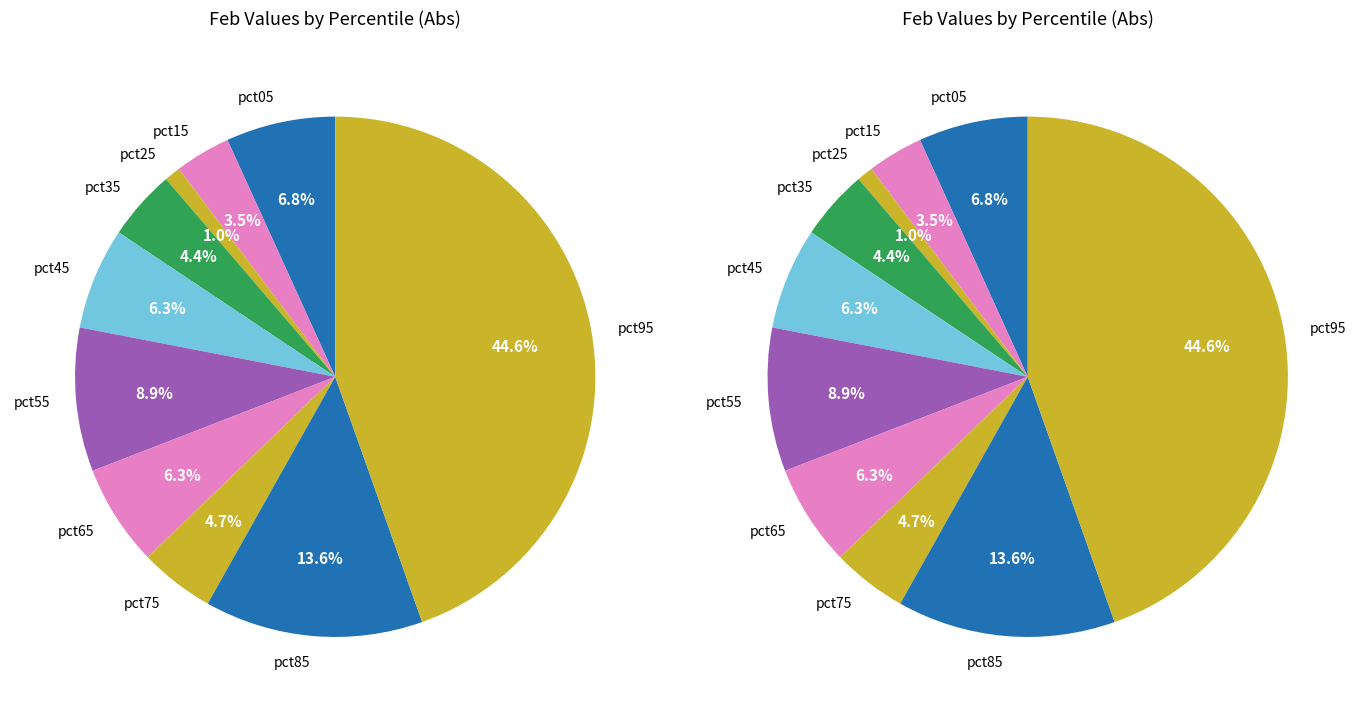

Is it true that values_feb is 21% of the pie?

False